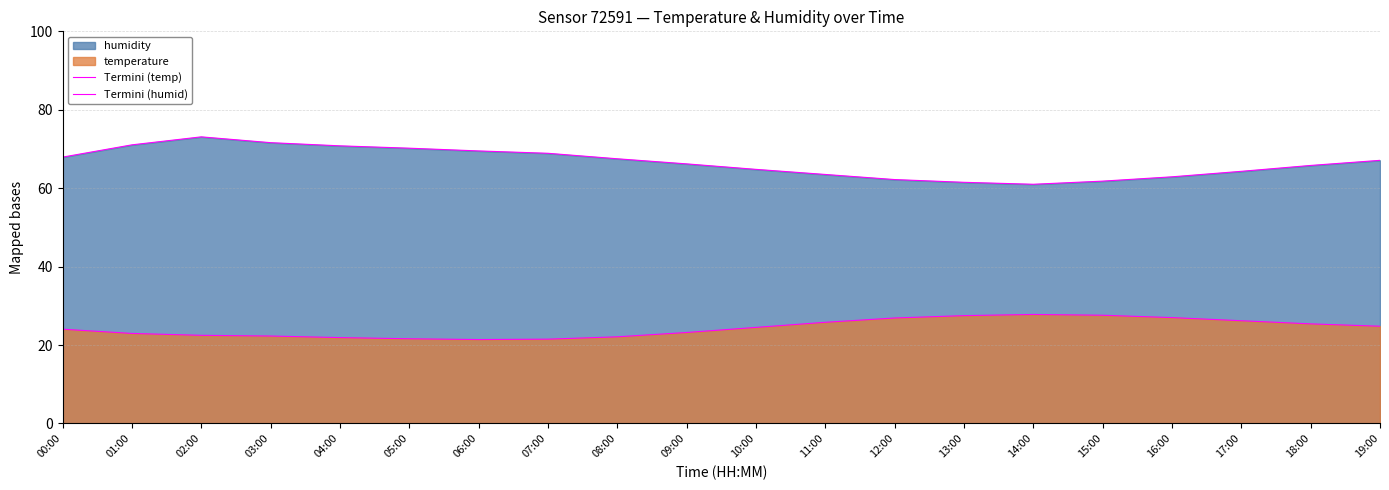

What is the difference between the maximum and second lowest values in the Termini (humid) series?

11.6